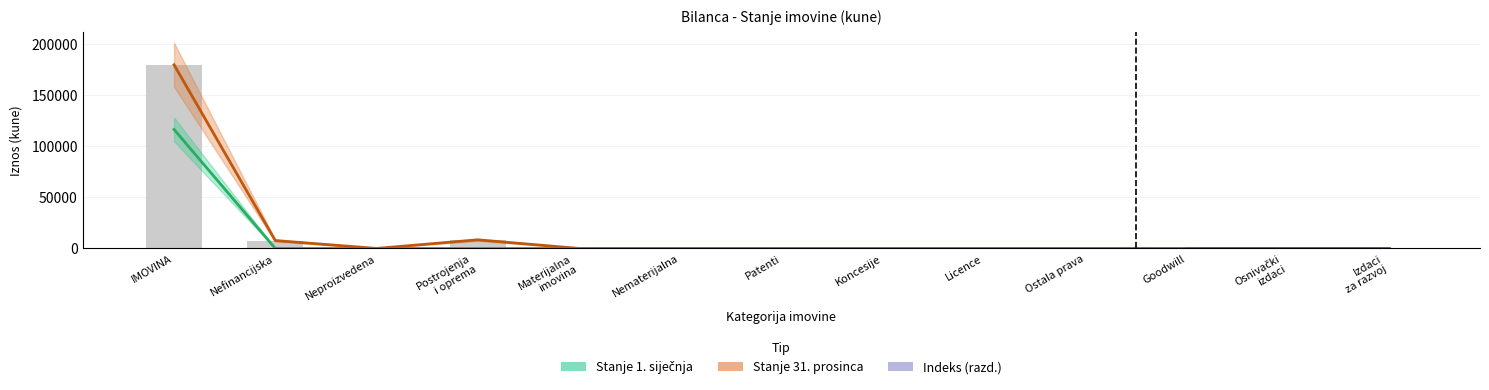

How many groups of bars are there?

13